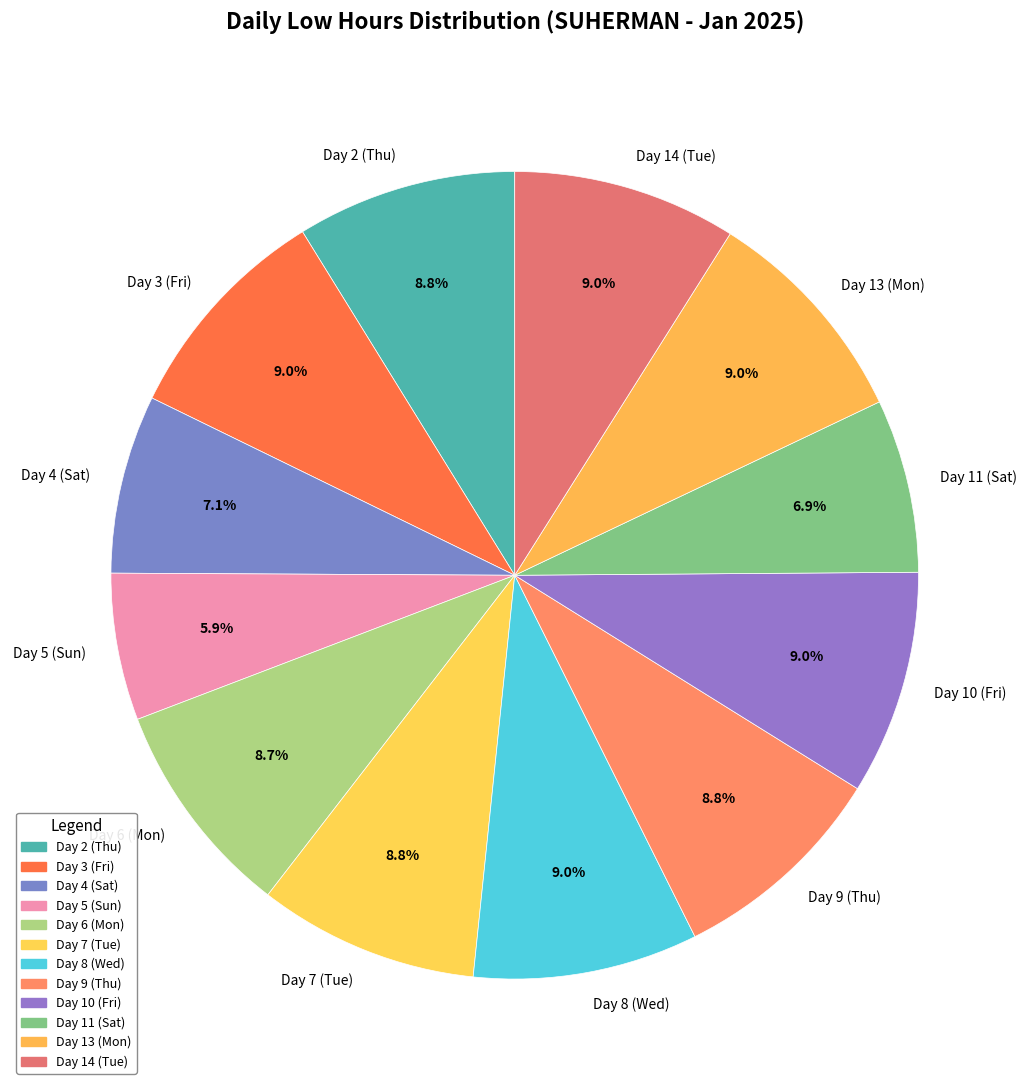

True or false: Day 10 (Fri) accounts for 23% of the total.

False